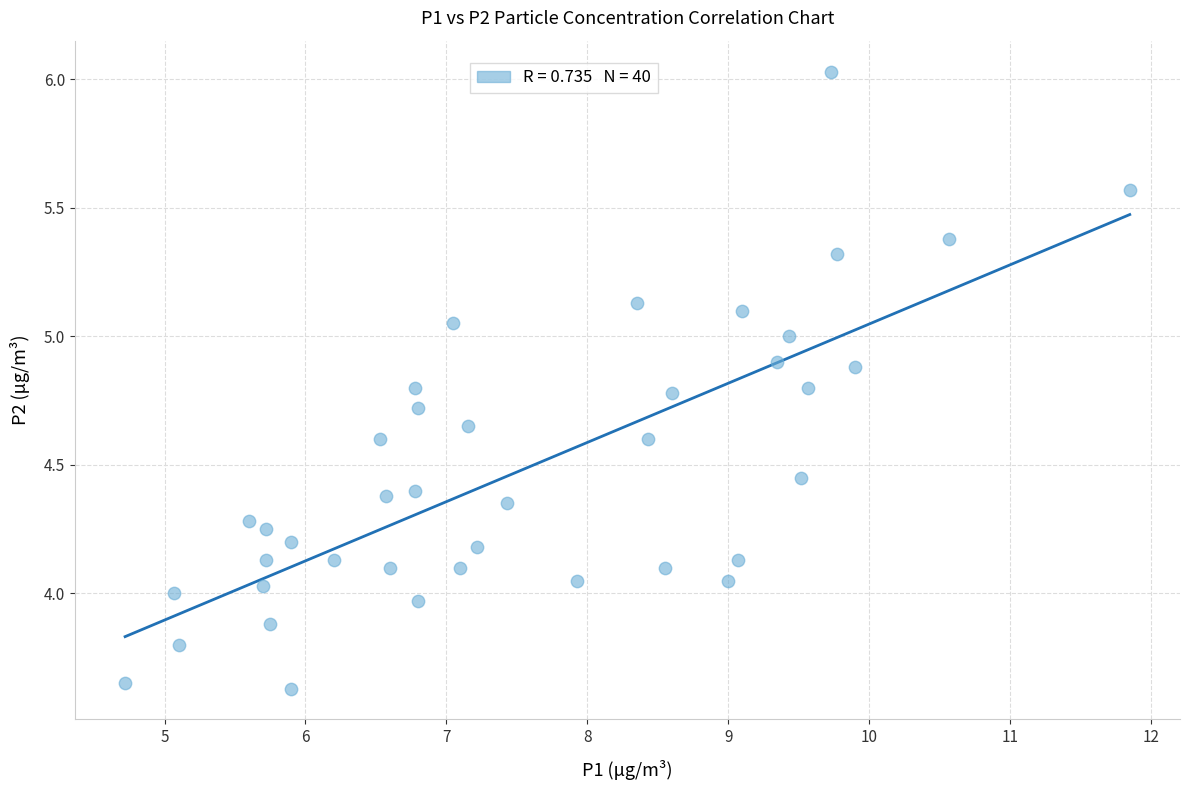

What is the range of Y values (max minus min)?

2.4